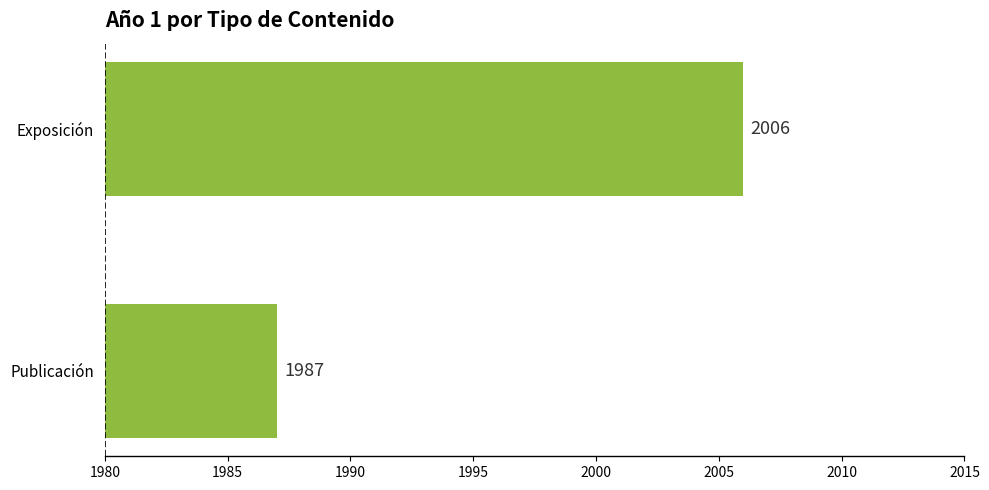

Between Exposición and Publicación, which is larger?

Exposición